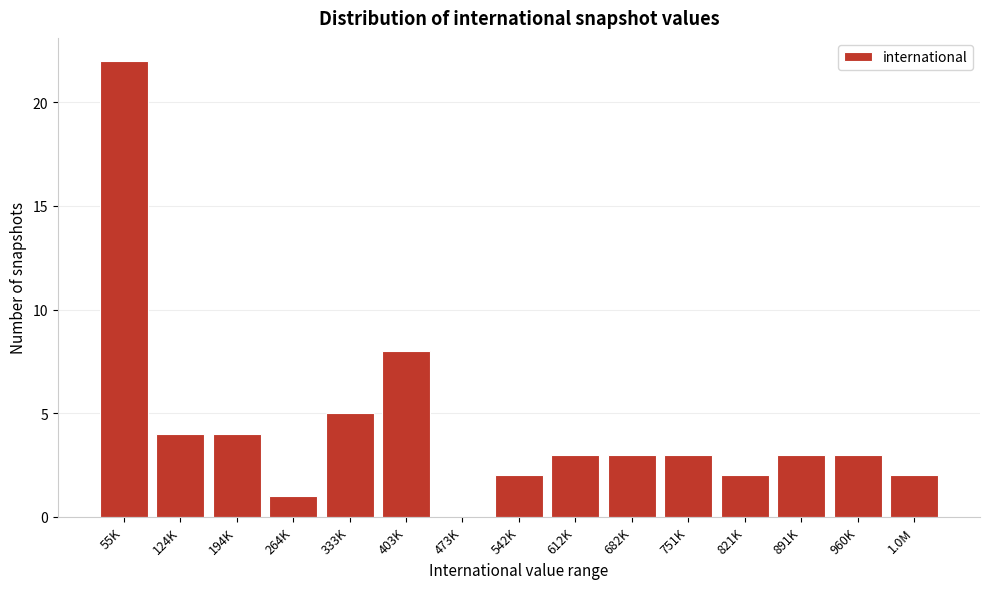

Reading left to right, what are all the values shown in this chart?

55K=22	124K=4	194K=4	264K=1	333K=5	403K=8	473K=0	542K=2	612K=3	682K=3	751K=3	821K=2	891K=3	960K=3	1.0M=2